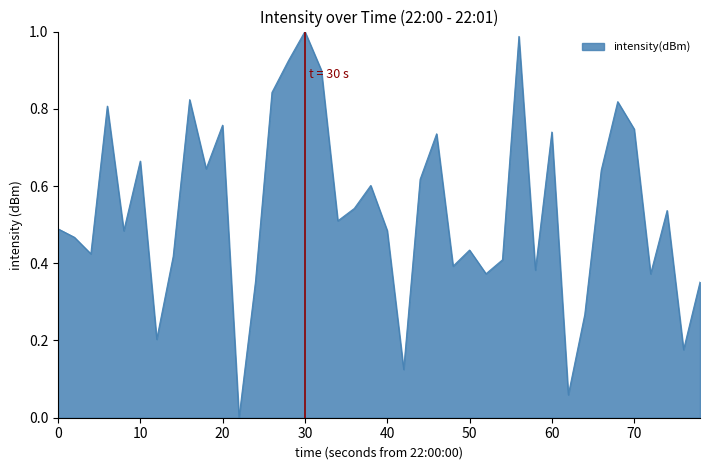

True or false: the data shows 0.7 at 30.

False